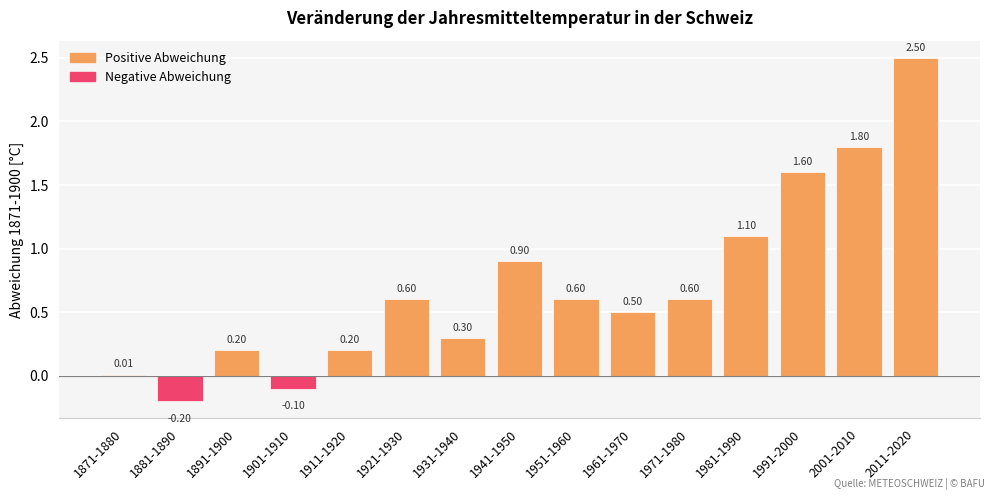

Where is the data nearest to the value 1?

1941-1950